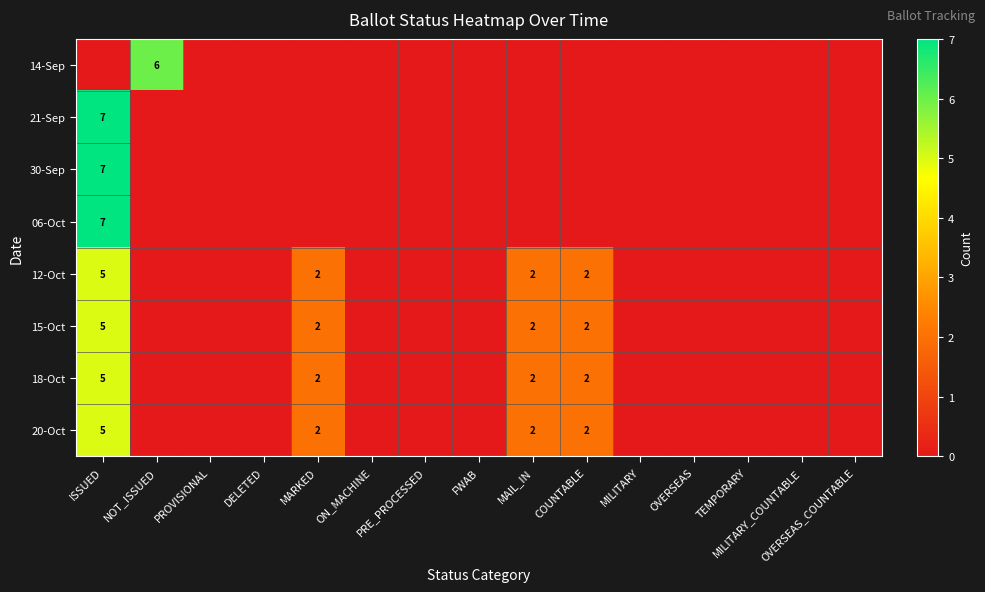

Count the number of data series in this chart.

8